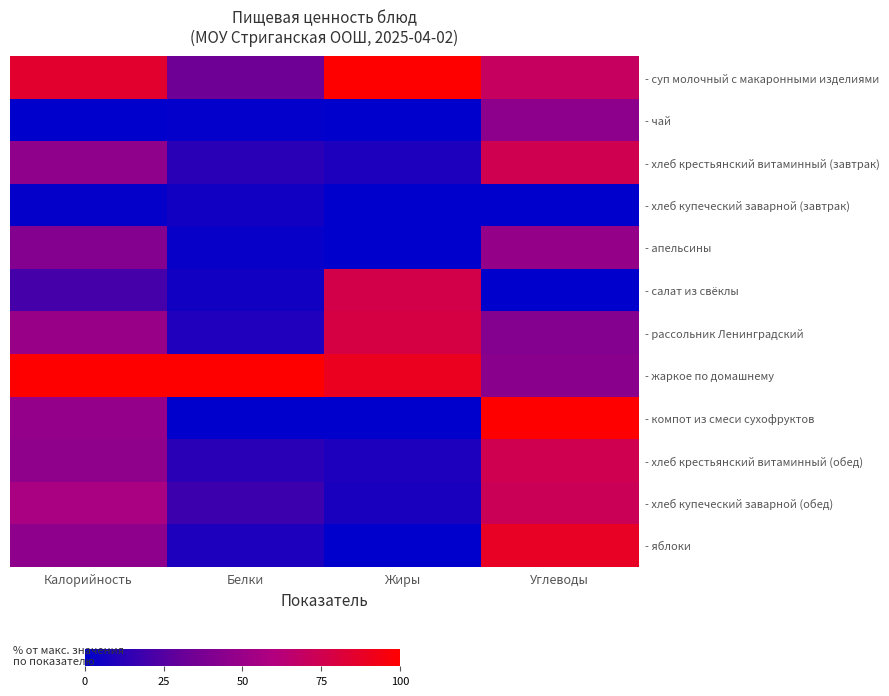

Reading left to right, extract all data points from this chart.

- суп молочный с макаронными изделиями: Калорийность=0.9	Белки=0.3	Жиры=1.0	Углеводы=0.7
- чай: Калорийность=0.0	Белки=0.0	Жиры=0.0	Углеводы=0.5
- хлеб крестьянский витаминный (завтрак): Калорийность=0.5	Белки=0.1	Жиры=0.1	Углеводы=0.7
- хлеб купеческий заварной (завтрак): Калорийность=0.0	Белки=0.1	Жиры=0.0	Углеводы=0.0
- апельсины: Калорийность=0.4	Белки=0.0	Жиры=0.0	Углеводы=0.5
- салат из свёклы: Калорийность=0.2	Белки=0.1	Жиры=0.8	Углеводы=0.0
- рассольник Ленинградский: Калорийность=0.5	Белки=0.1	Жиры=0.8	Углеводы=0.4
- жаркое по домашнему: Калорийность=1.0	Белки=1.0	Жиры=0.9	Углеводы=0.4
- компот из смеси сухофруктов: Калорийность=0.5	Белки=0.0	Жиры=0.0	Углеводы=1.0
- хлеб крестьянский витаминный (обед): Калорийность=0.5	Белки=0.1	Жиры=0.1	Углеводы=0.7
- хлеб купеческий заварной (обед): Калорийность=0.6	Белки=0.2	Жиры=0.1	Углеводы=0.7
- яблоки: Калорийность=0.5	Белки=0.1	Жиры=0.0	Углеводы=0.9